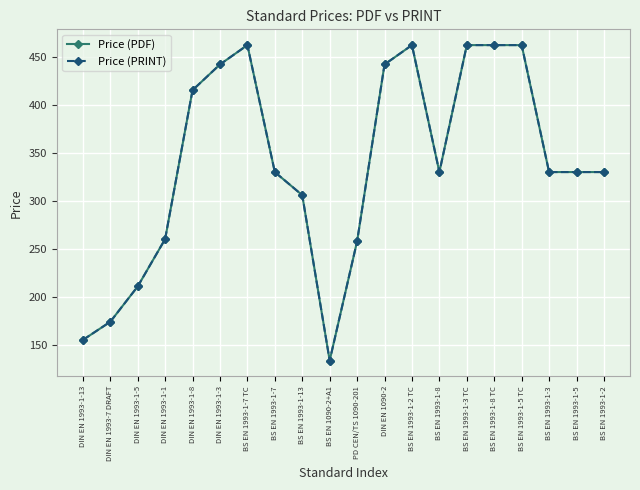

Does the chart have visible grid lines?

Yes